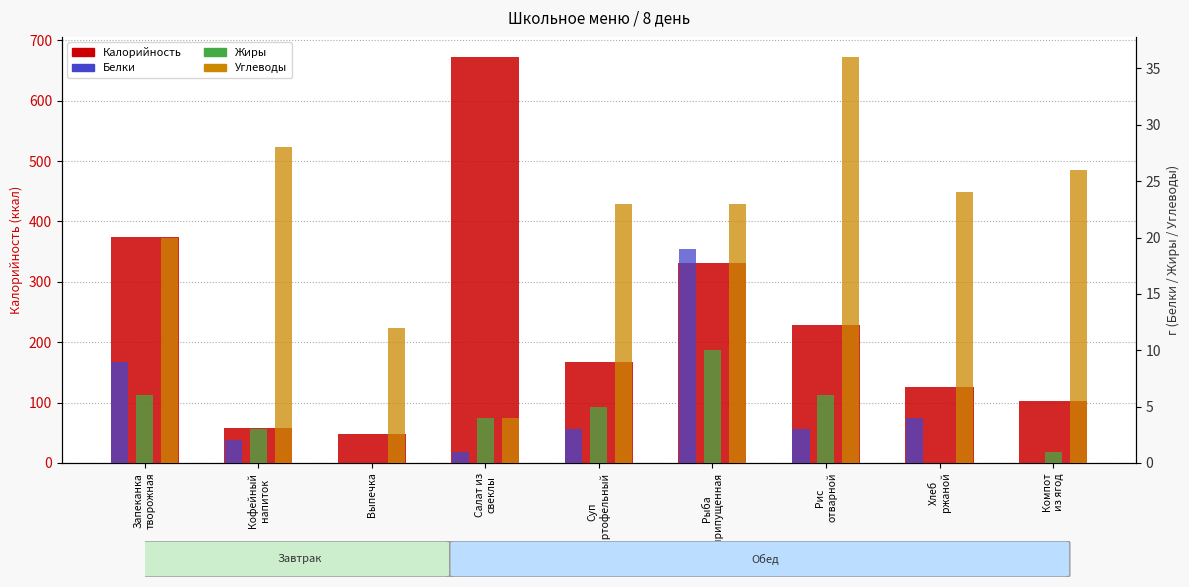

At which category is the sum across all series the highest?

Салат из
свеклы